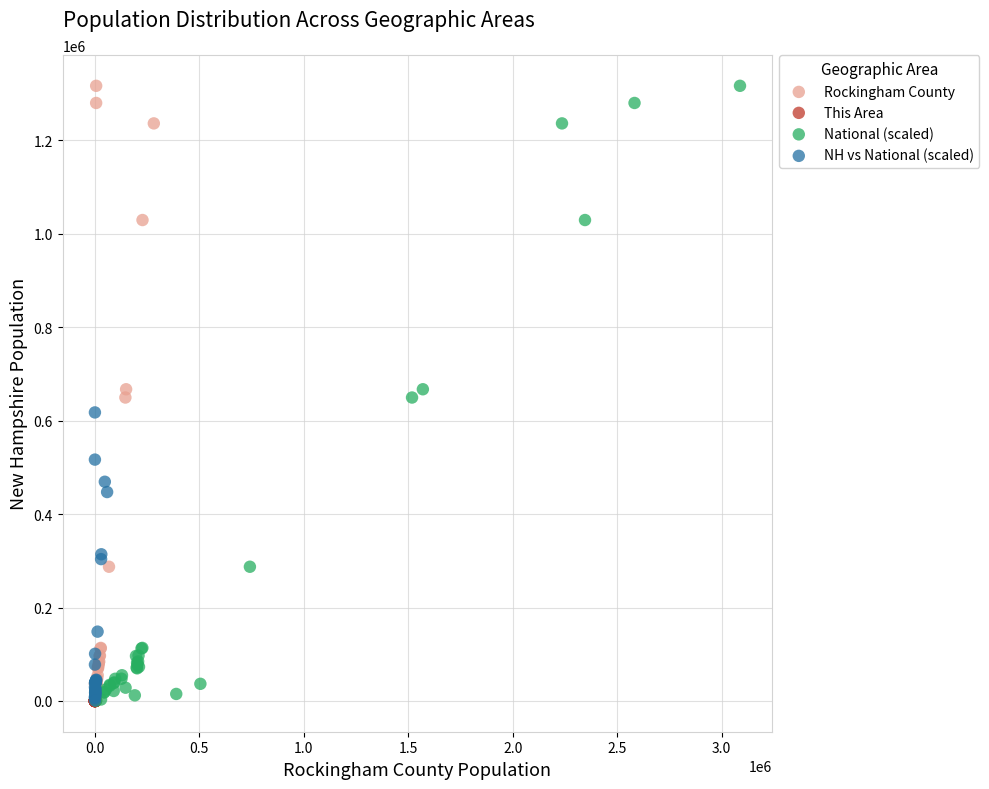

What are all the series names shown in the legend?

Rockingham County, This Area, National (scaled), NH vs National (scaled)